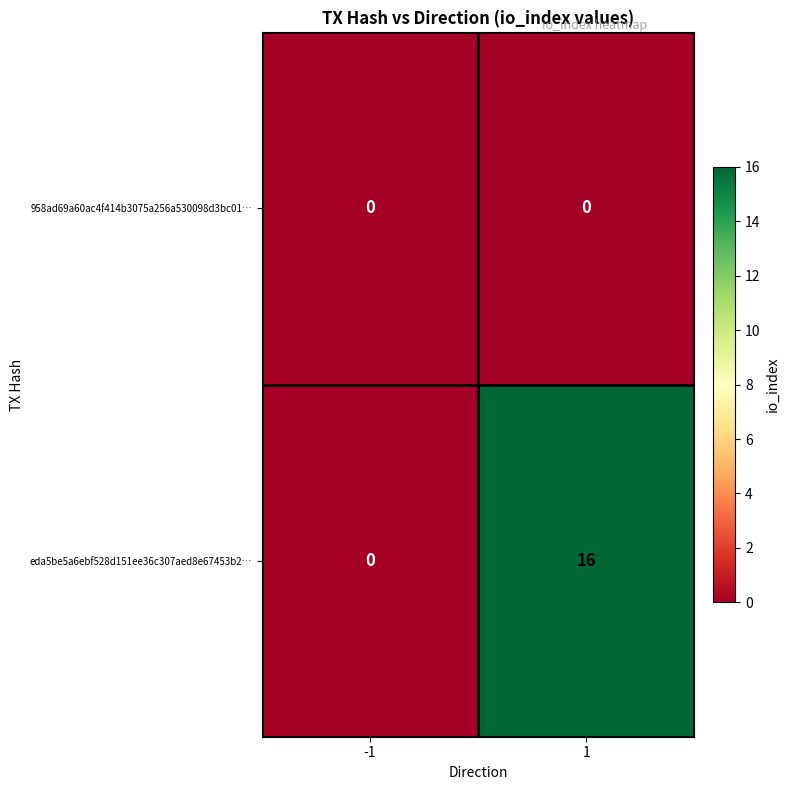

Reading right to left, transcribe all the data shown in this chart.

958ad69a60ac4f414b3075a256a530098d3bc01…: 0	0
eda5be5a6ebf528d151ee36c307aed8e67453b2…: 16	0